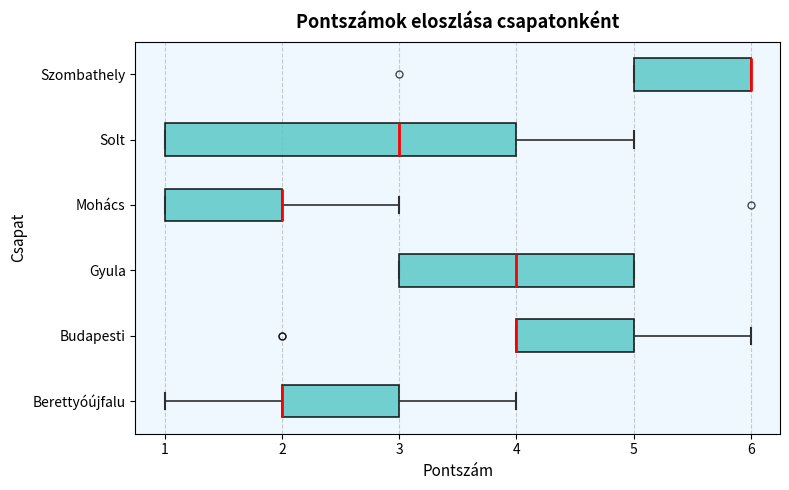

Where is the right edge of the box for Szombathely on the x-axis? The values are not printed on the chart, so give them approximately, as read against the axis.

6